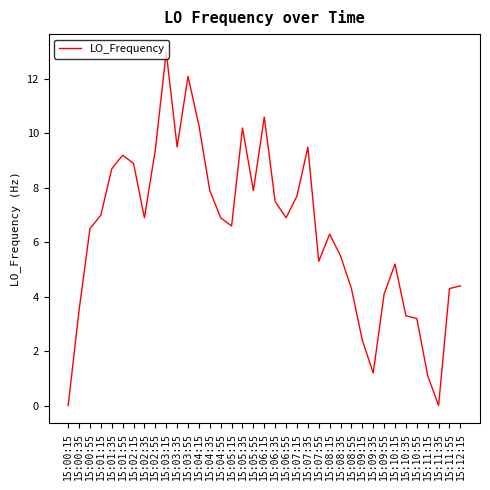

Which has a higher value, 15:01:15 or 15:00:35?

15:01:15